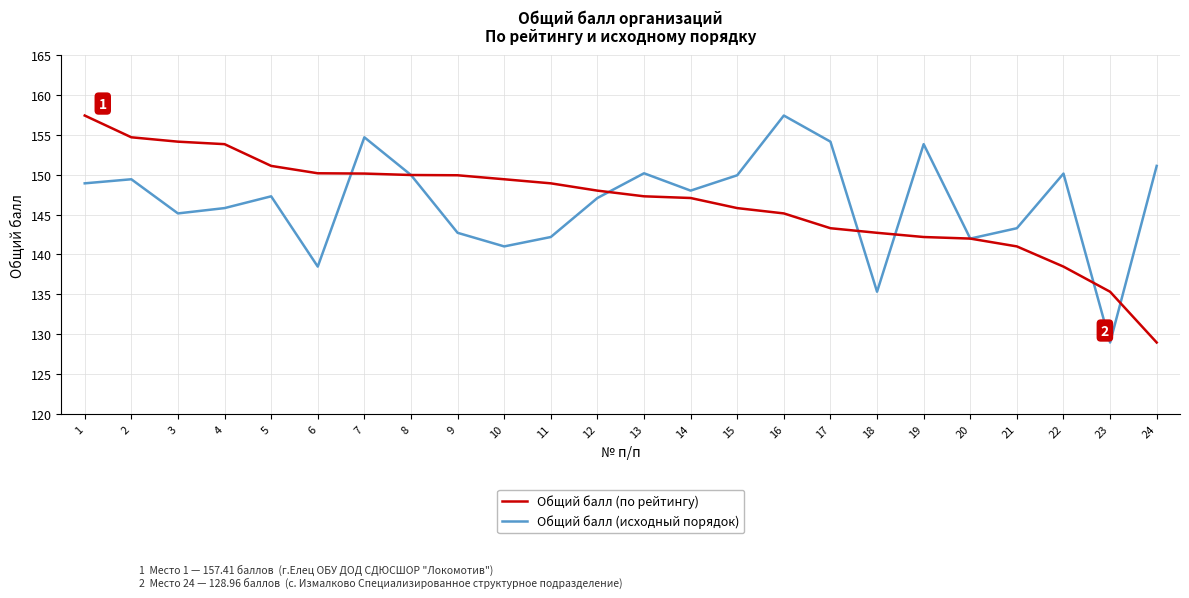

Rank the series at 21 from lowest to highest value.

Общий балл (по рейтингу), Общий балл (исходный порядок)